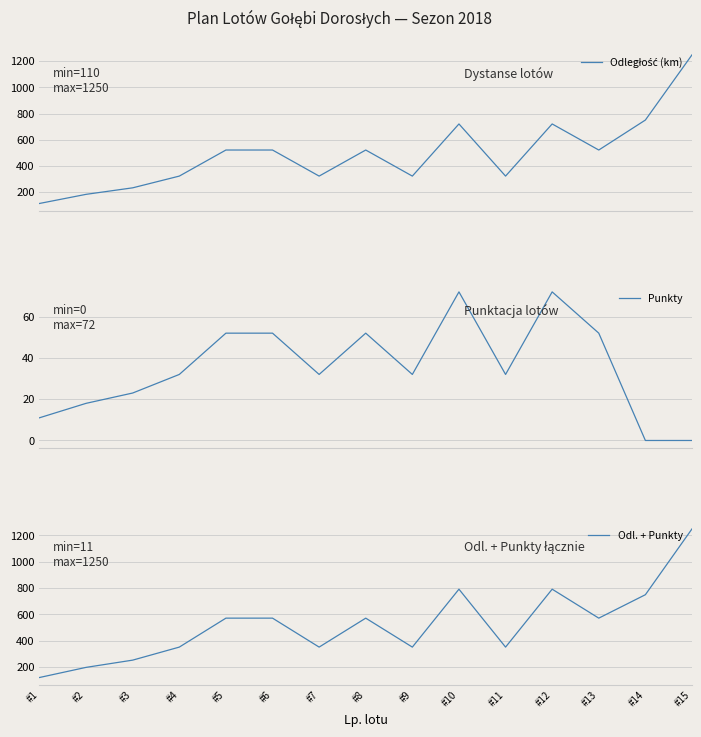

True or false: Punkty and Odl. + Punkty cross at least once.

False